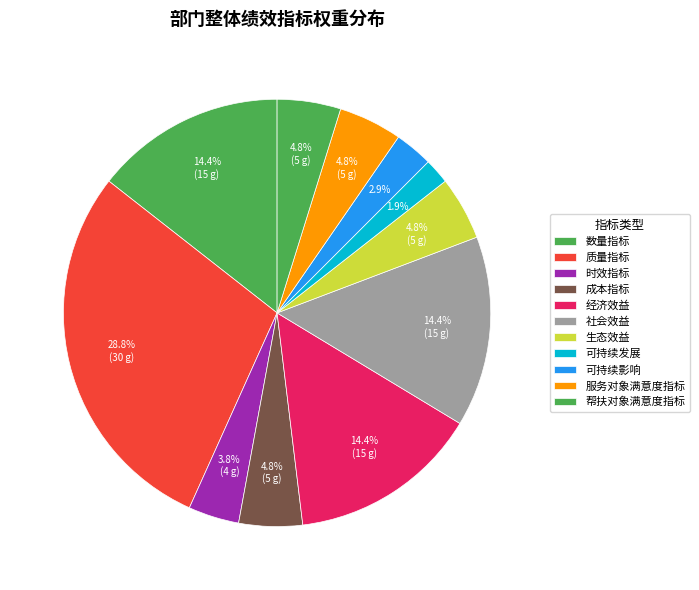

How many segments does this pie chart have?

11